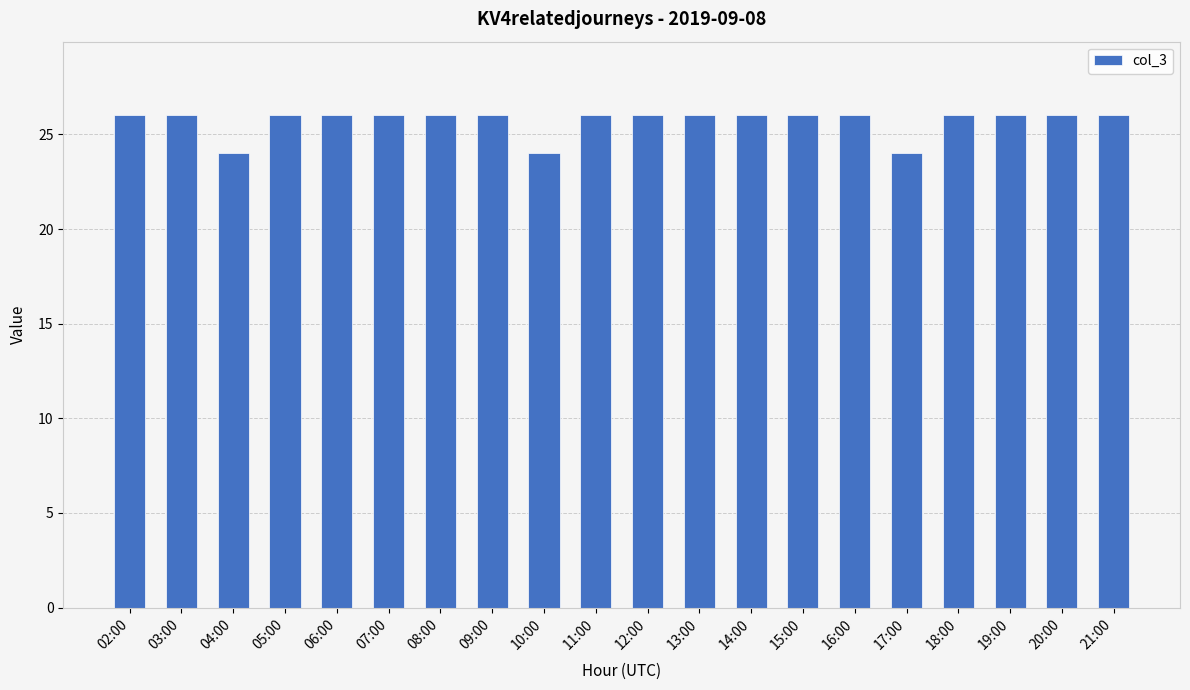

True or false: the data shows 6 at 16:00.

False